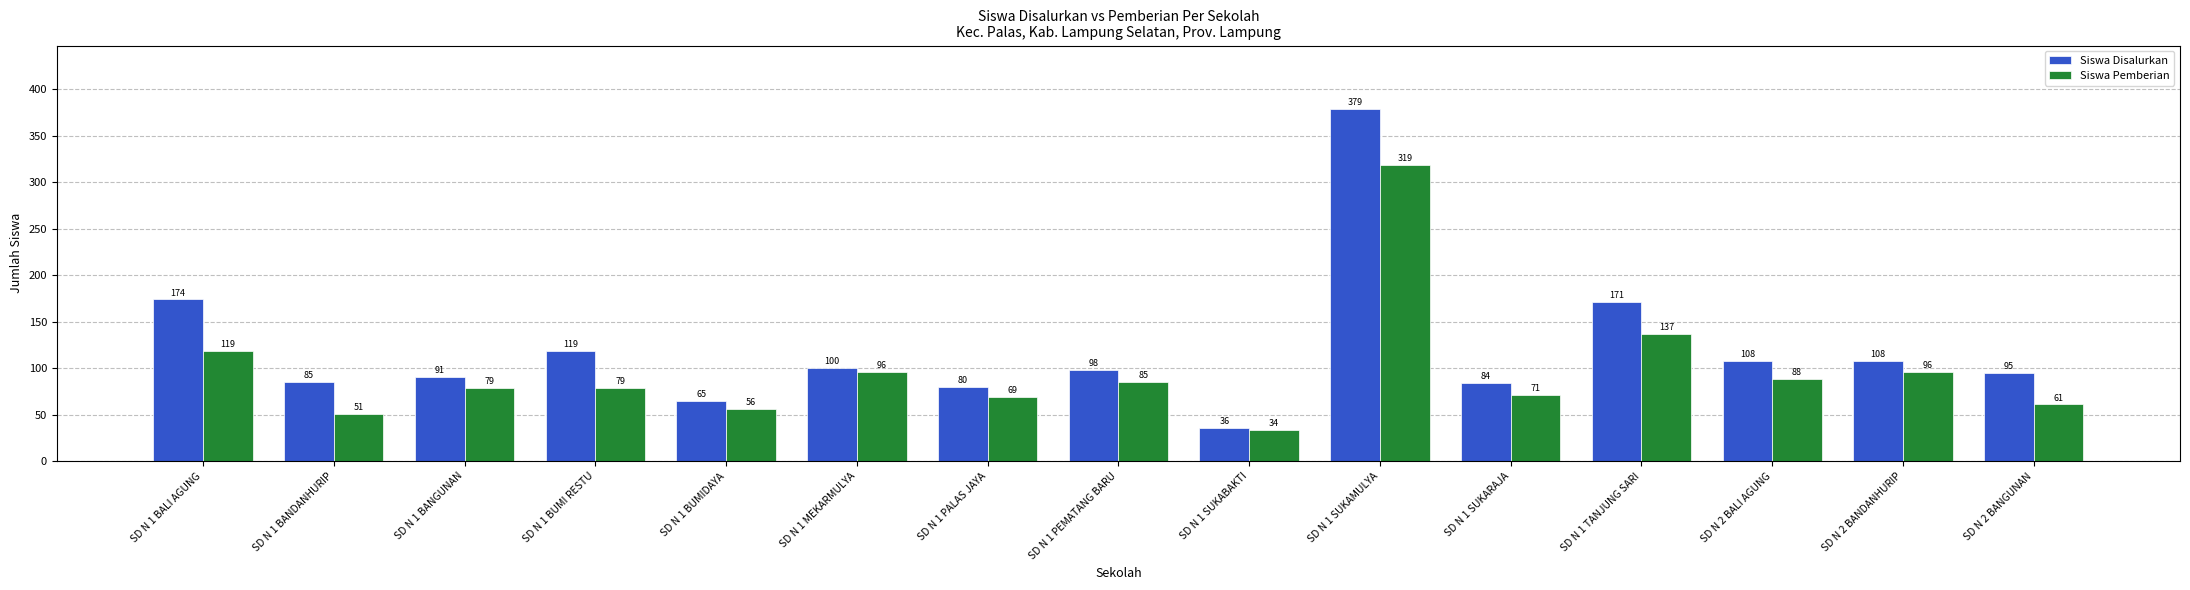

At which category does the chart reach its minimum across all series?

SD N 1 SUKABAKTI